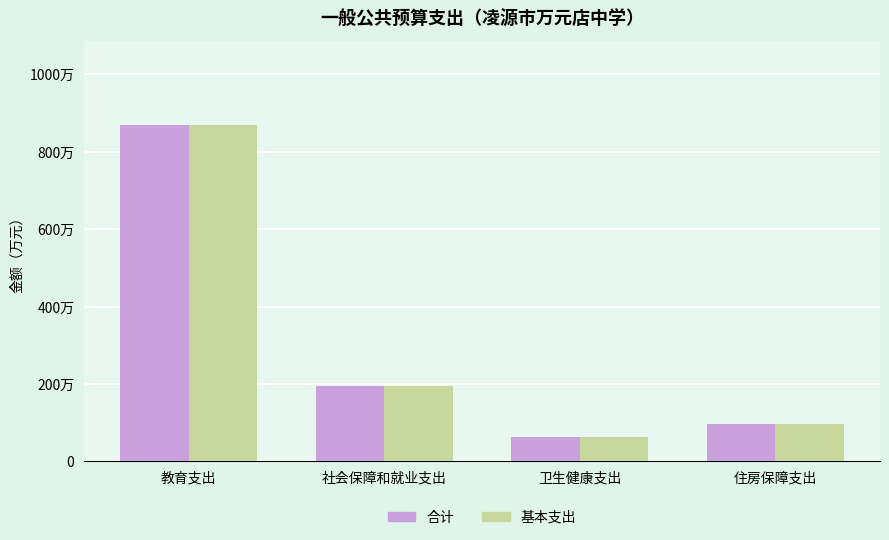

Does the chart contain stacked bars?

No